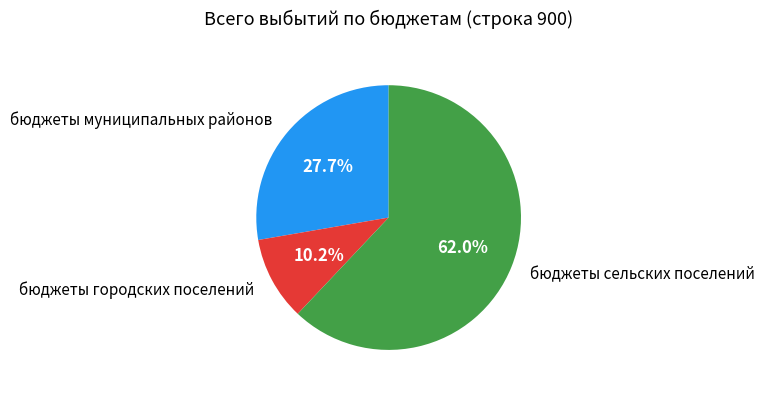

Combined, do бюджеты муниципальных районов and бюджеты городских поселений account for over 50%?

No